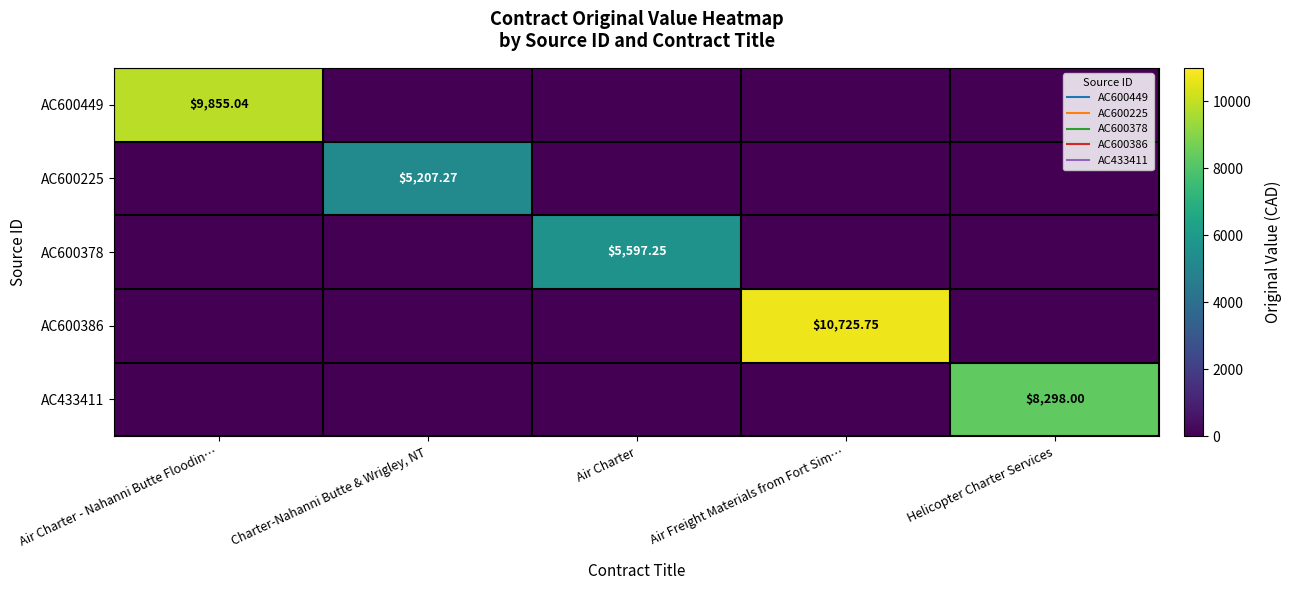

Rank the series by their maximum value, from highest to lowest.

AC600386, AC600449, AC433411, AC600378, AC600225